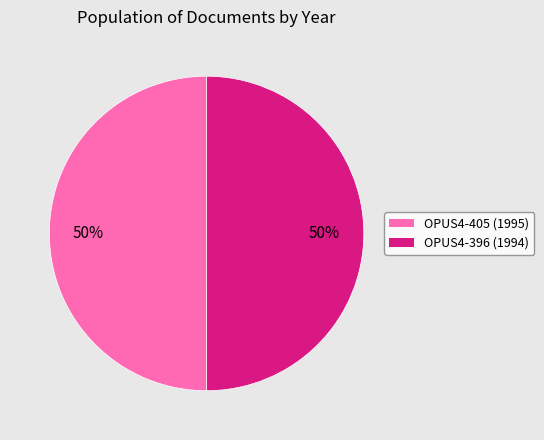

Combined, do OPUS4-405 and OPUS4-396 account for over 50%?

Yes